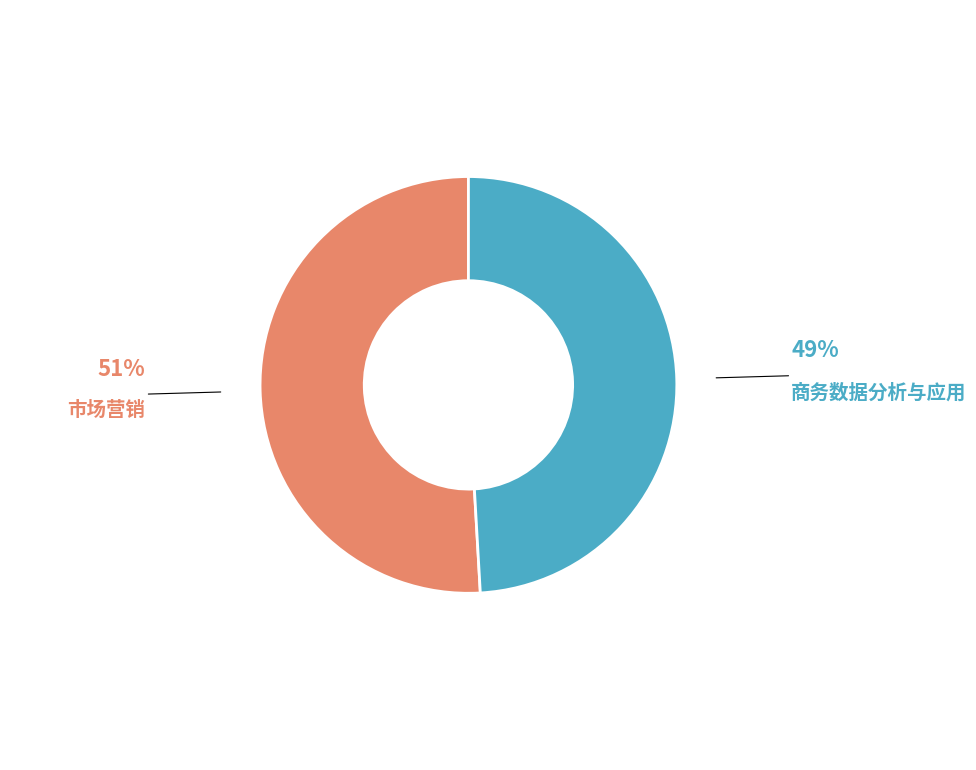

Does any single category account for the majority?

Yes